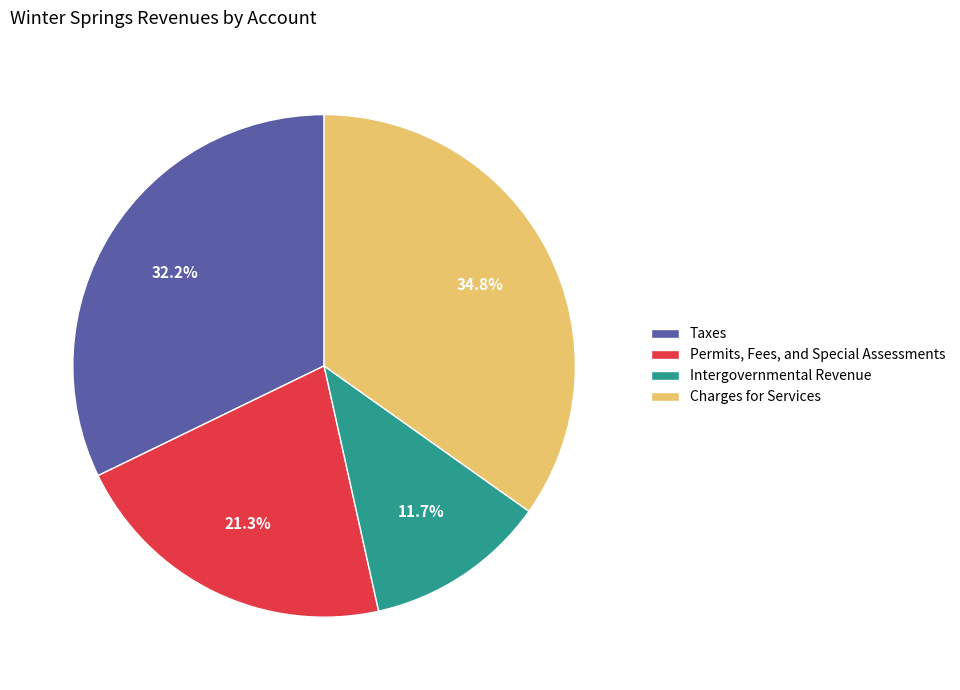

Approximately how many times larger is the value at Taxes compared to Charges for Services?

0.9